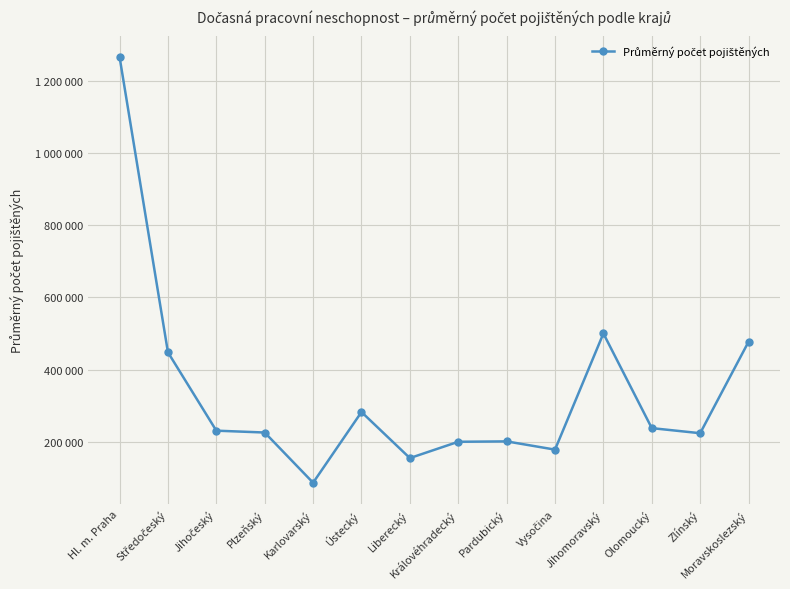

Which category has the highest value across all series?

Hl. m. Praha